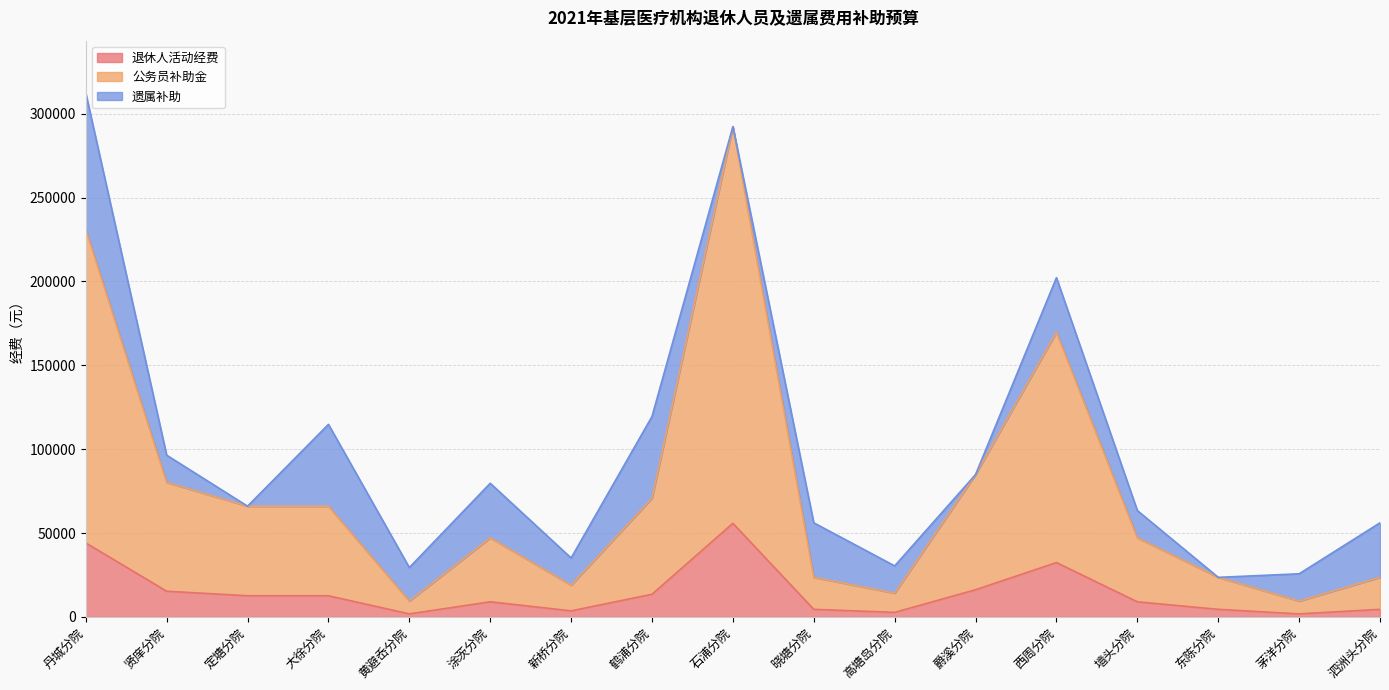

At which label does 公务员补助金 first exceed 47150?

丹城分院